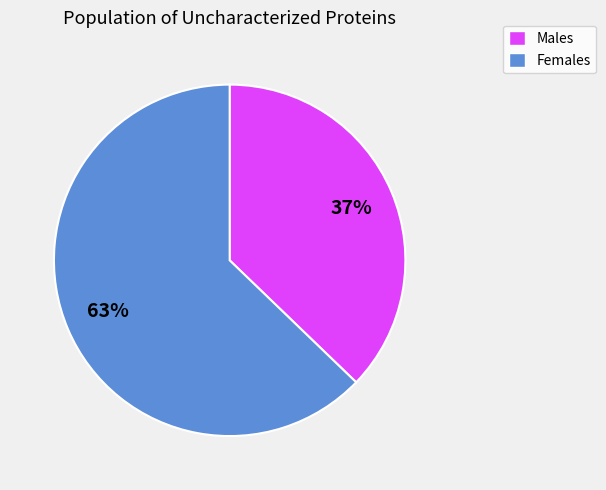

Is there a majority slice in this chart?

Yes